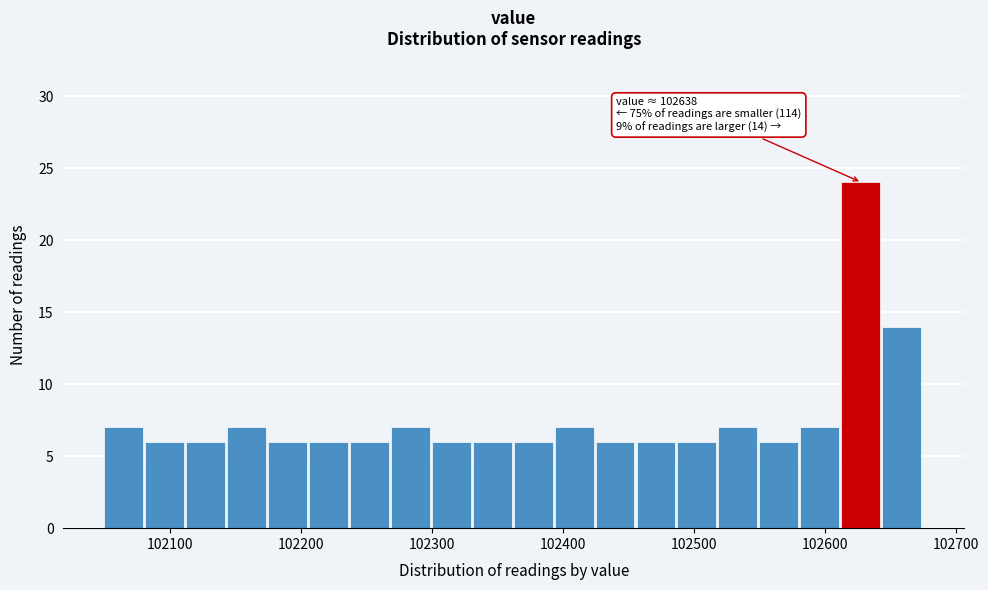

Read against the x-axis, roughly where is the centre of the tallest bar?

102630